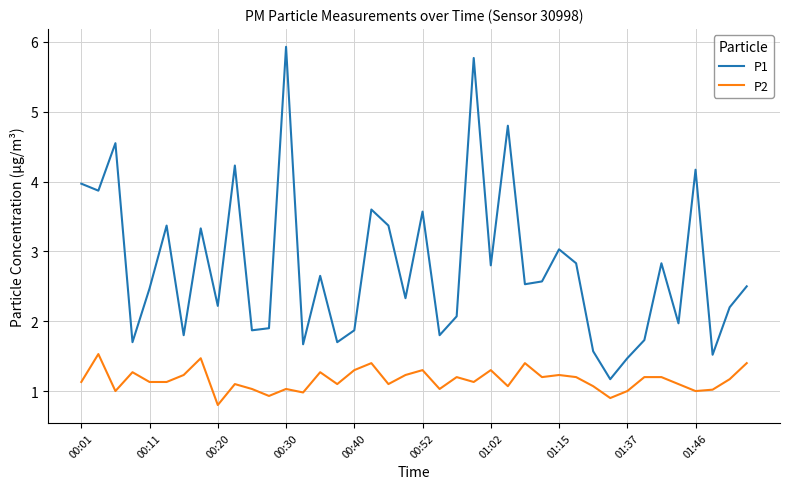

Which series has the largest range (max minus min)?

P1